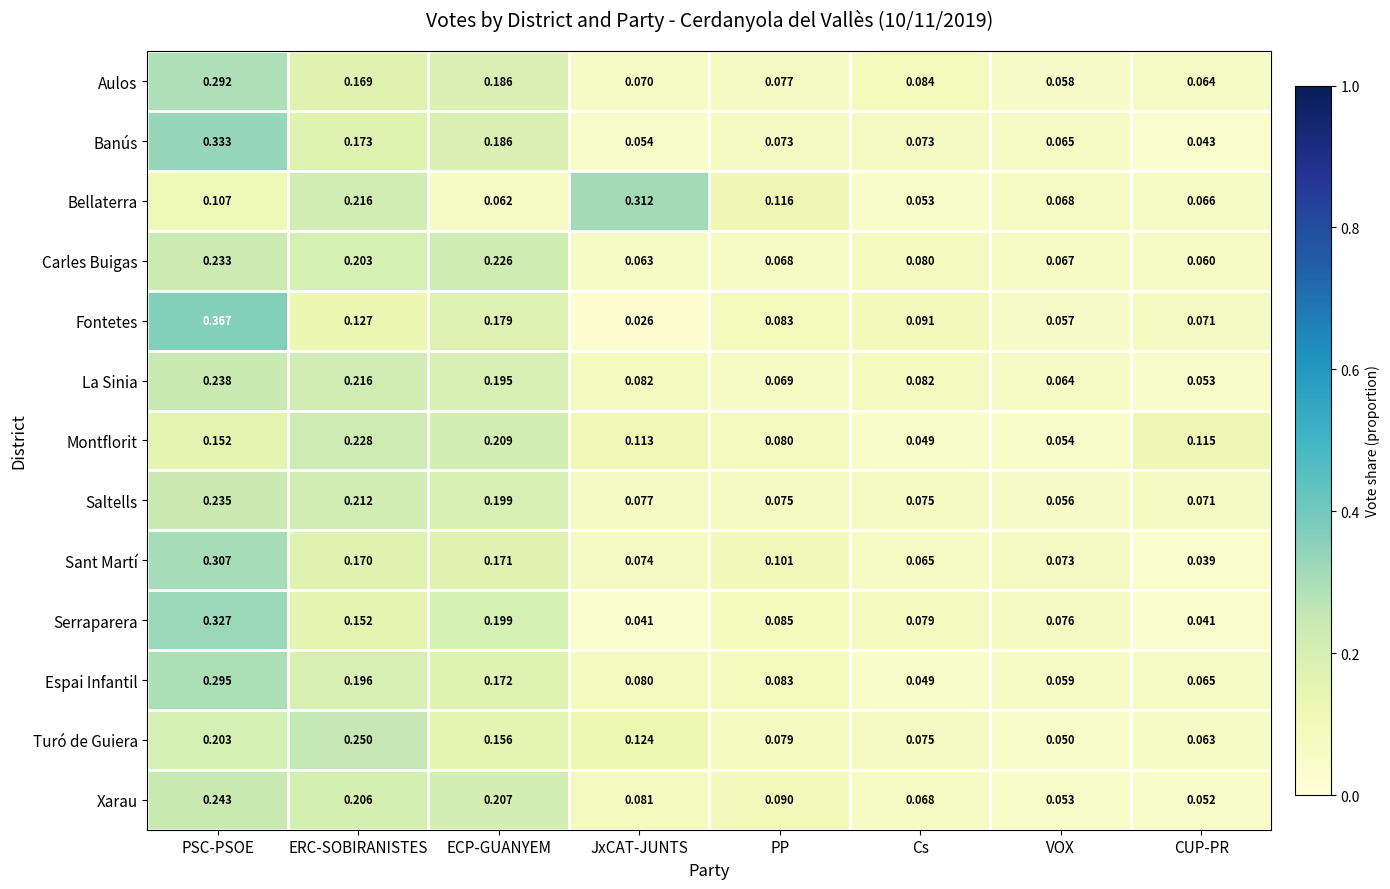

Which series has the widest spread of values?

Fontetes